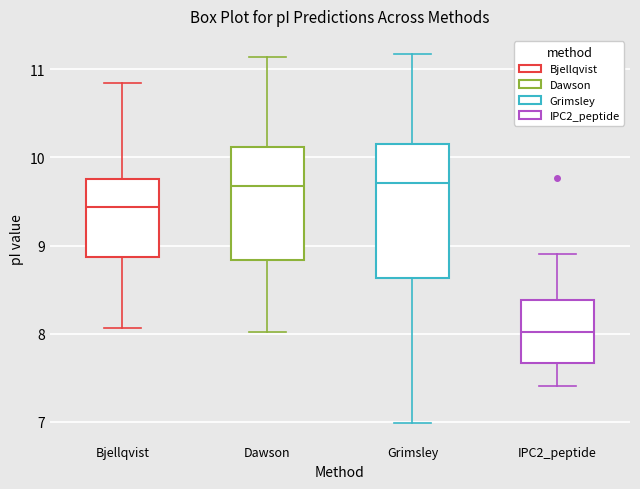

Comparing the boxes themselves (not the whiskers), which one is the tallest?

Grimsley